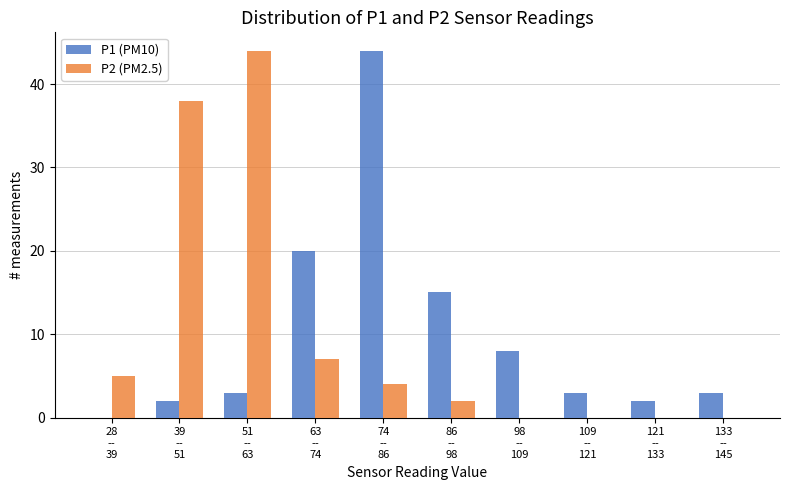

What is the maximum value shown in the chart?

44